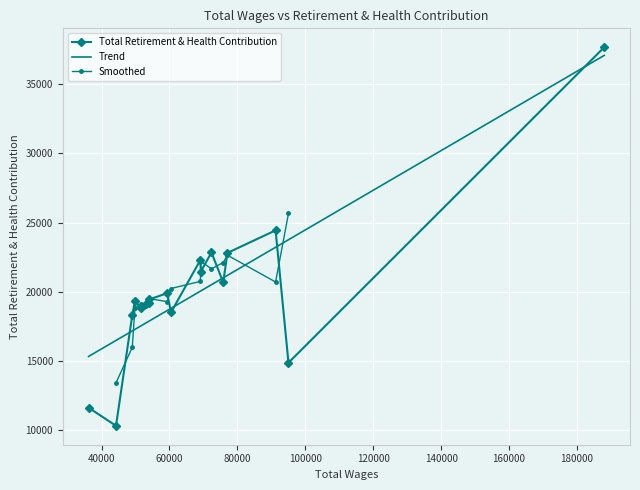

Reading right to left, list all the values displayed in this chart.

11626	10316	18318	19329	18814	19119	19165	19454	19900	18513	22301	21456	22850	20681	22813	24442	14873	37675